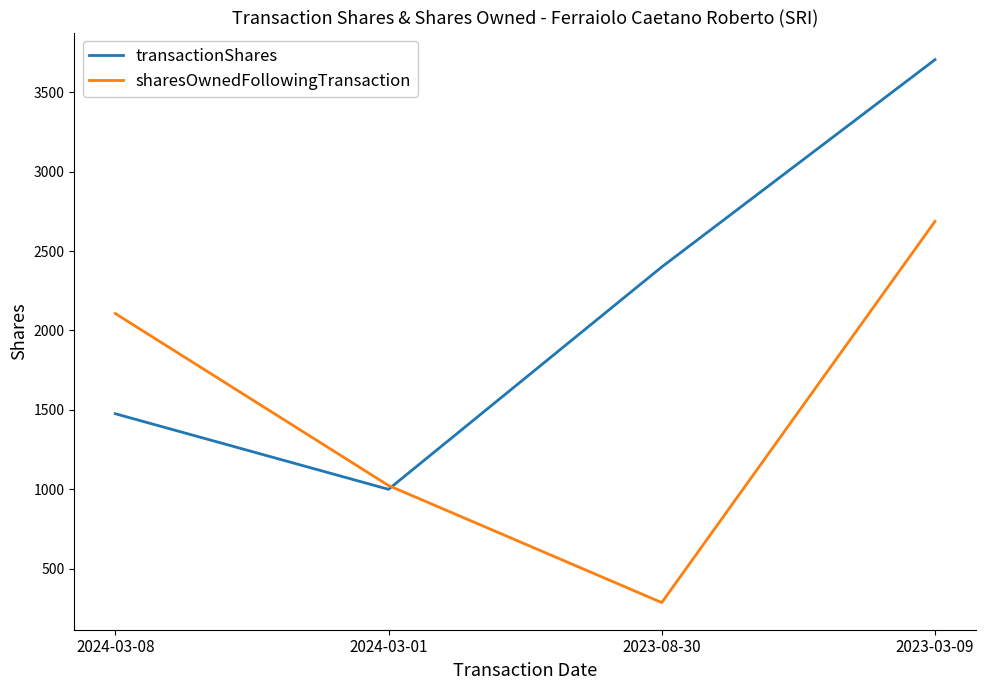

Reading left to right, what are all the values shown in this chart?

transactionShares: 2024-03-08=1476	2024-03-01=1000	2023-08-30=2400	2023-03-09=3705
sharesOwnedFollowingTransaction: 2024-03-08=2107	2024-03-01=1024	2023-08-30=287	2023-03-09=2687